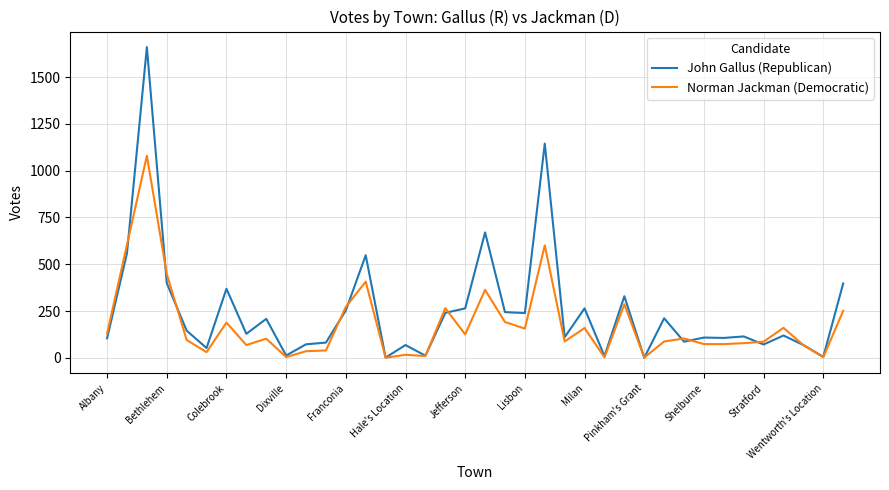

What are all the series names shown in the legend?

John Gallus (Republican), Norman Jackman (Democratic)